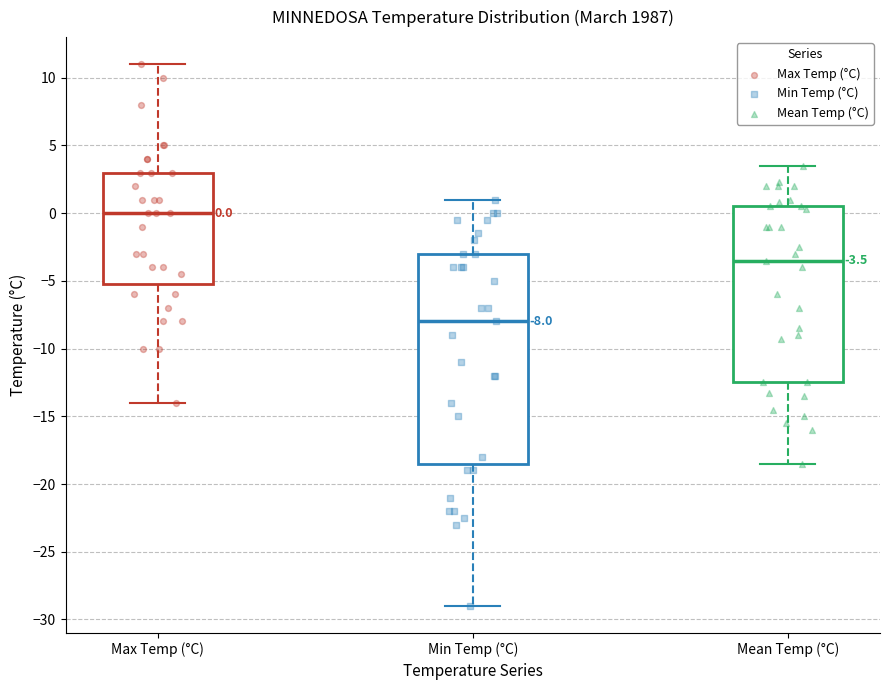

Which box is the tallest, from its lower edge to its upper edge?

Min Temp (°C)